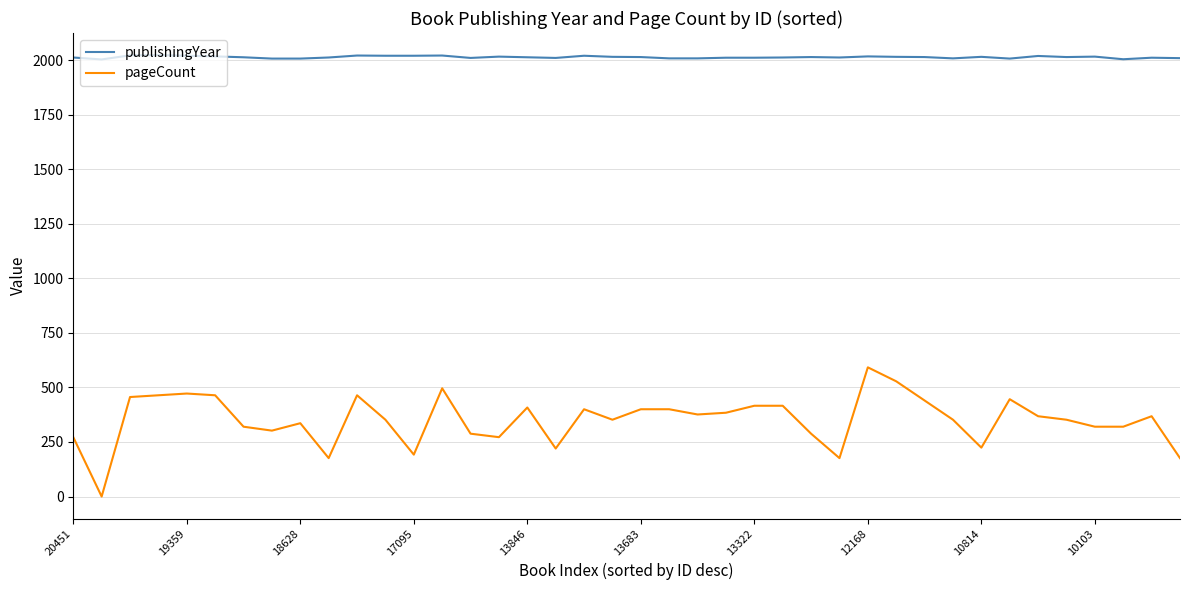

Which series has the largest total across all categories?

publishingYear